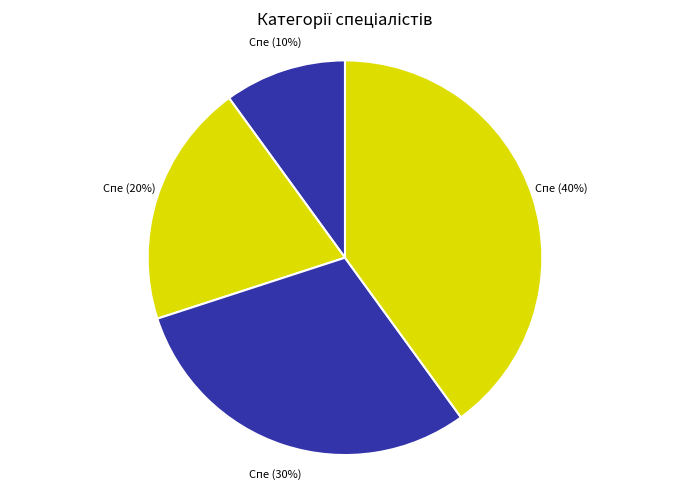

Does any single category account for the majority?

No